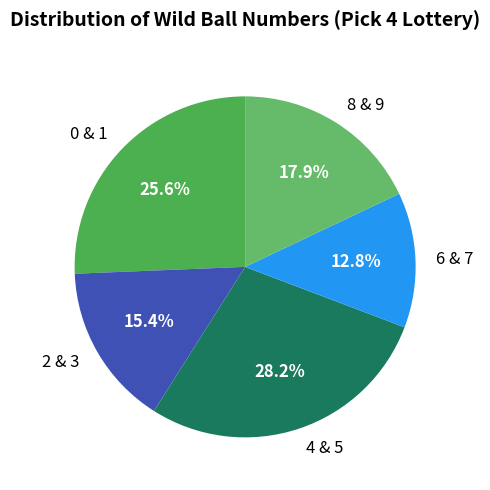

Combined, do 8 & 9 and 2 & 3 account for over 50%?

No